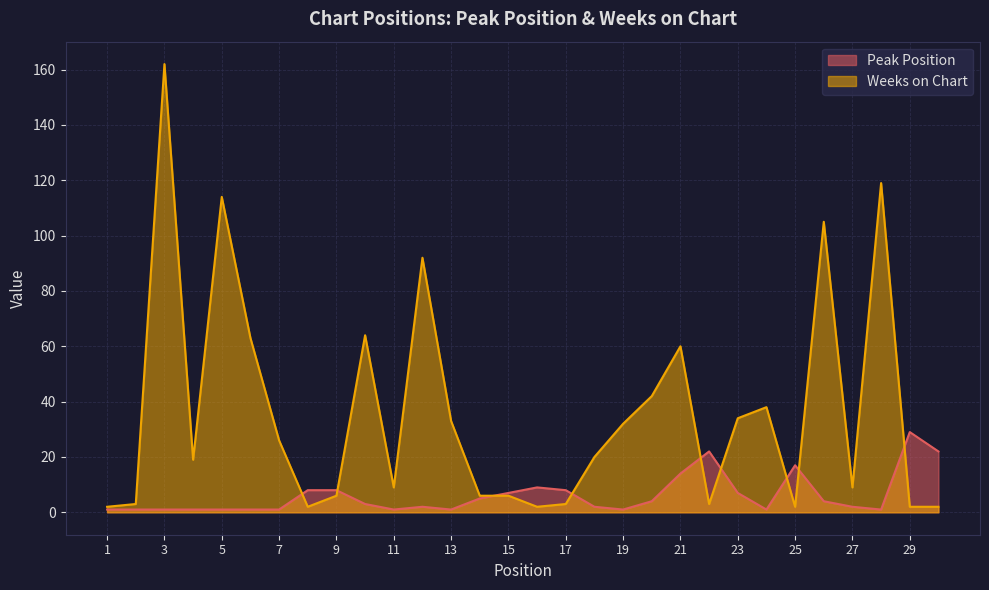

At 29, list the series in order from largest to smallest.

Peak Position, Weeks on Chart